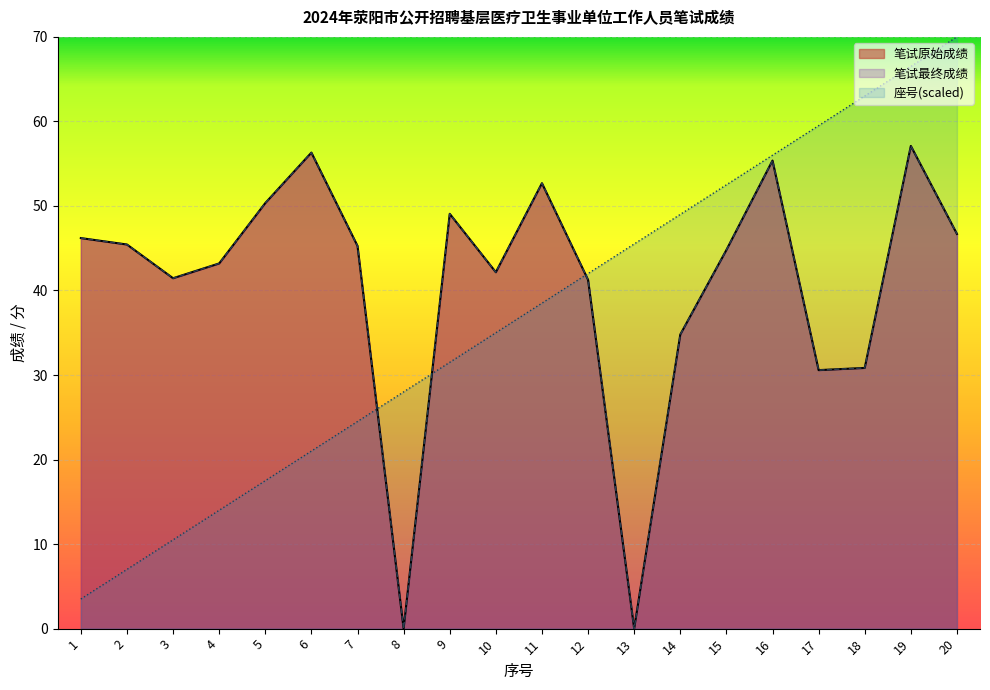

Reading right to left, transcribe all the data shown in this chart.

笔试原始成绩: 46.7	57.1	30.8	30.6	55.4	44.8	34.8	0.0	41.3	52.7	42.2	49.1	0.0	45.3	56.3	50.3	43.2	41.5	45.4	46.2
笔试最终成绩: 46.7	57.1	30.8	30.6	55.4	44.8	34.8	0.0	41.3	52.7	42.2	49.1	0.0	45.3	56.3	50.3	43.2	41.5	45.4	46.2
座号: 70.0	66.5	63.0	59.5	56.0	52.5	49.0	45.5	42.0	38.5	35.0	31.5	28.0	24.5	21.0	17.5	14.0	10.5	7.0	3.5